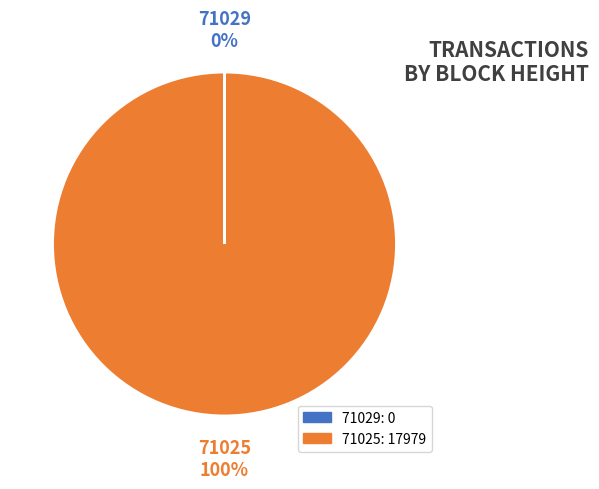

Which slice represents more than half of the pie?

71025